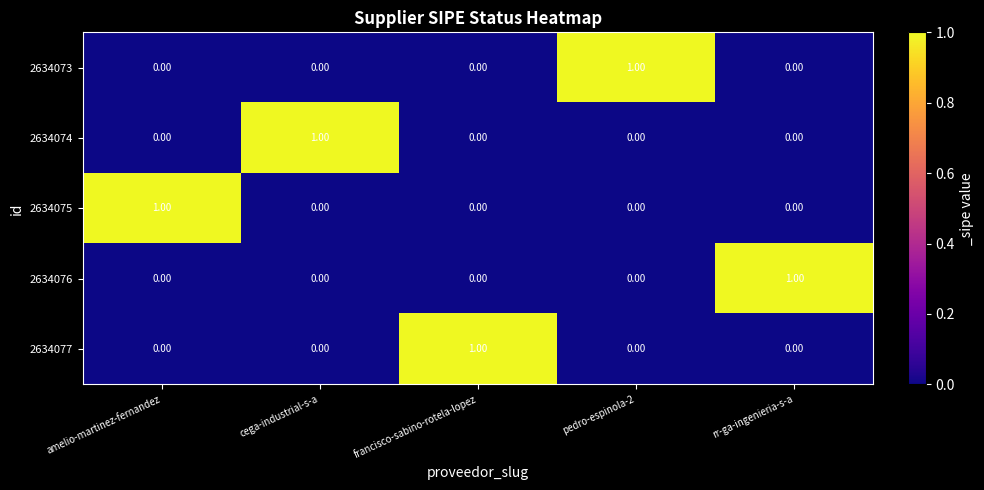

Is the value of 2634076 at pedro-espinola-2 greater than the value of 2634074 at cega-industrial-s-a?

No